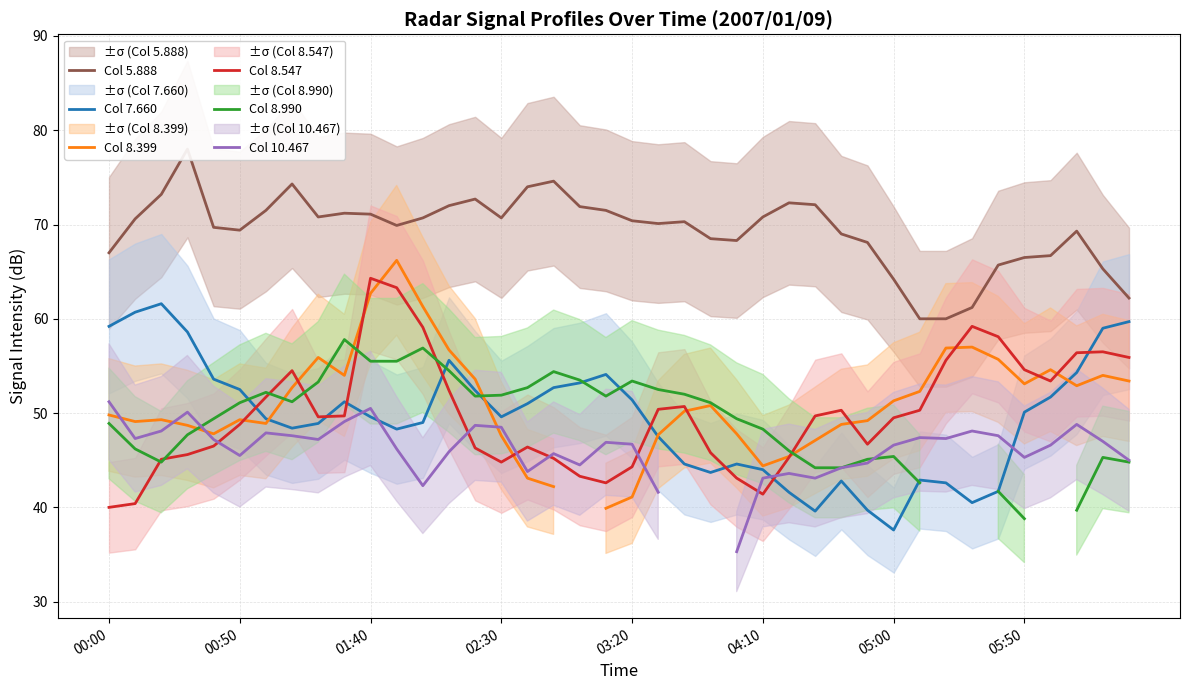

What is the highest value of the Col 7.660 series?

61.6